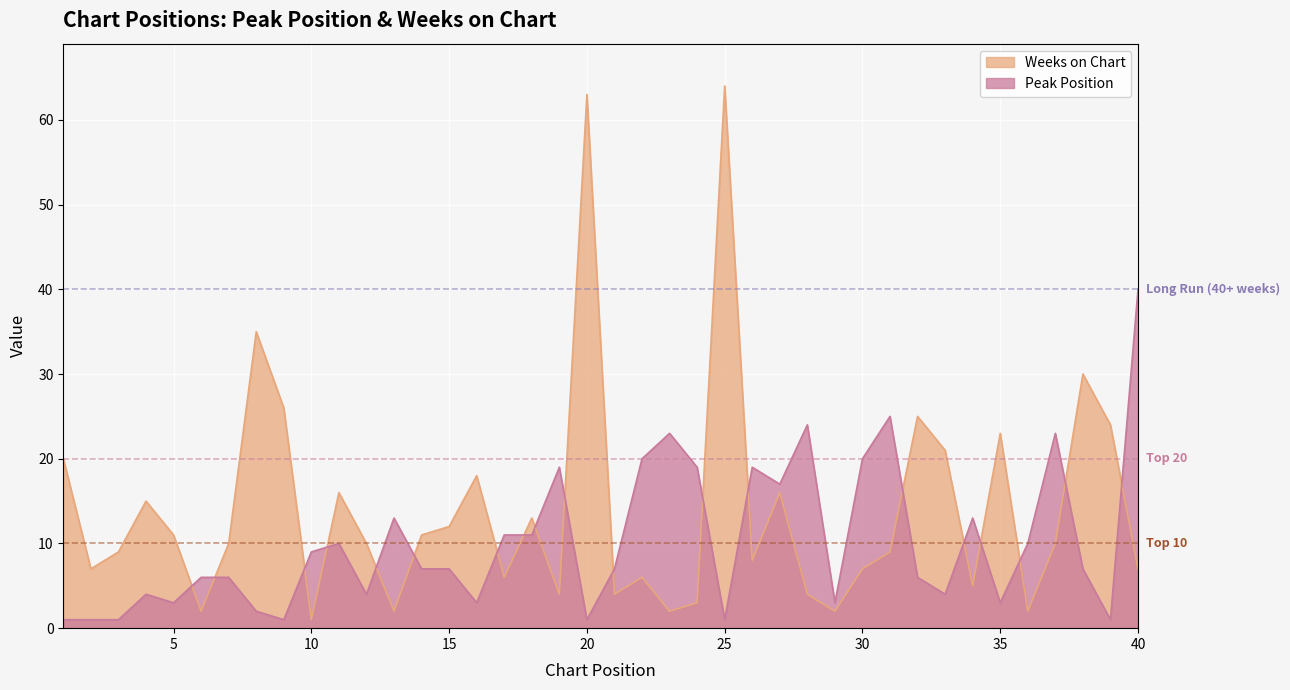

Between which two adjacent categories do Peak Position and Weeks on Chart first intersect?

5 and 6